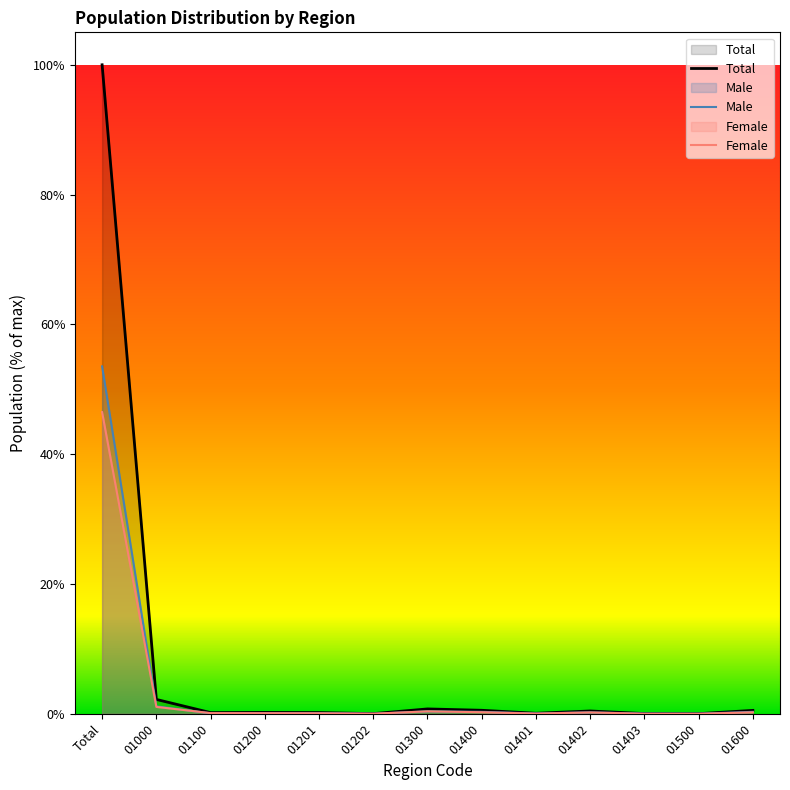

The Total series shows 0.4 at 01402. True or false?

True